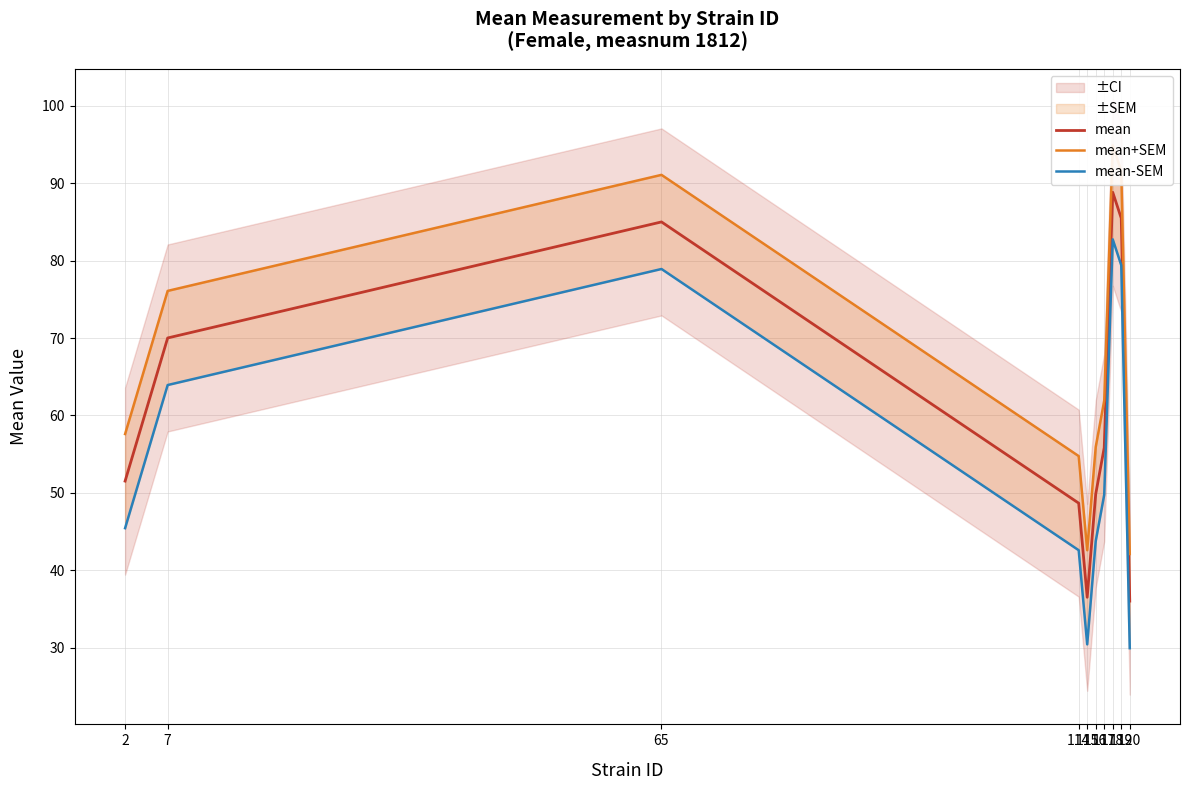

List the labels in order of mean value, smallest first.

120, 115, 114, 116, 2, 117, 7, 65, 119, 118